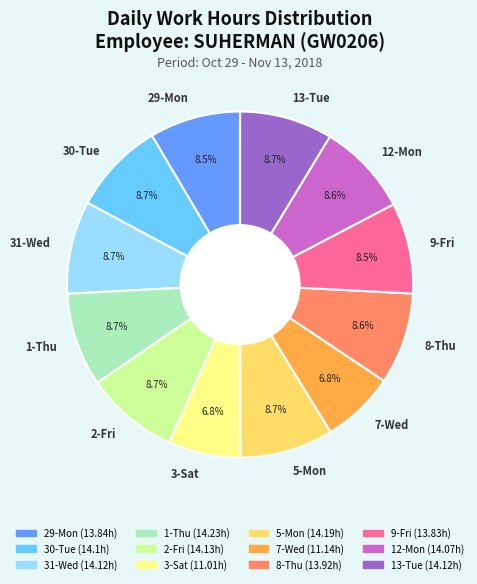

How many segments does this pie chart have?

12